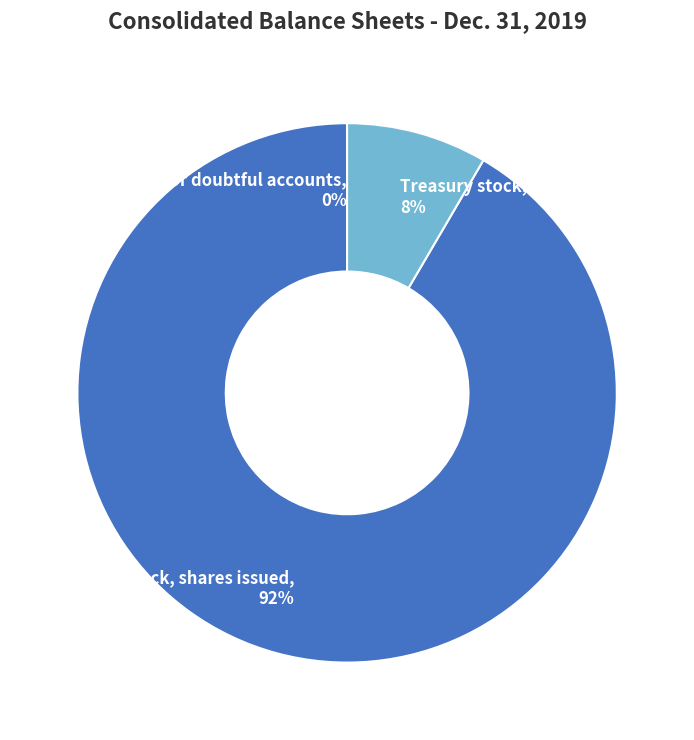

The Treasury stock, shares slice represents 8% of the pie. True or false?

True